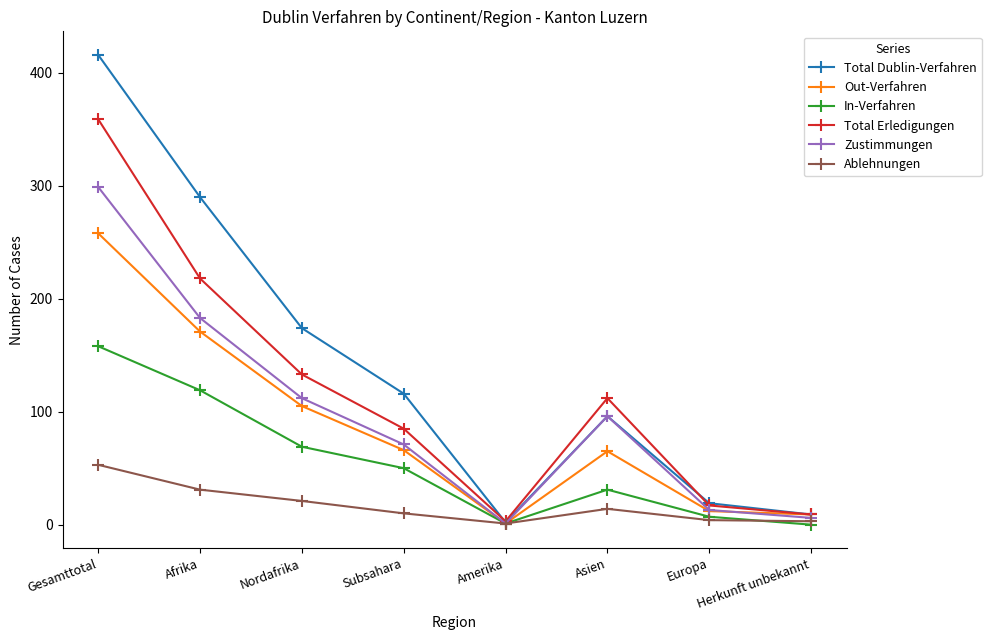

At which label does Total Erledigungen reach its peak?

Gesamttotal